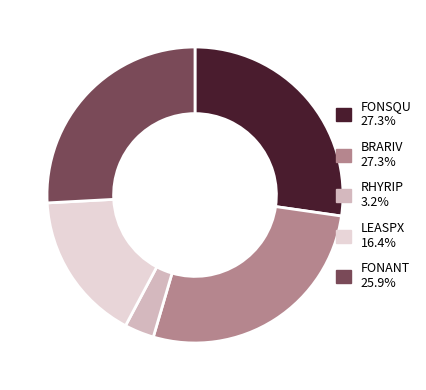

Count the number of slices in the pie.

5